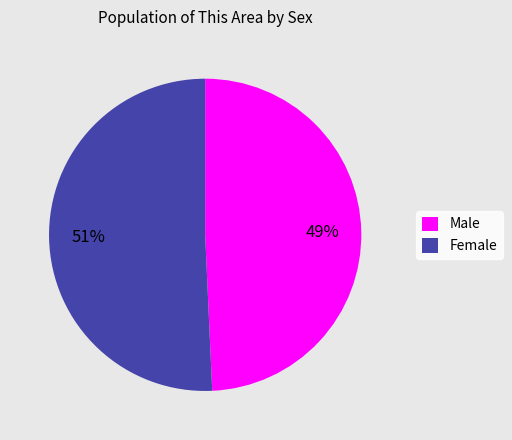

Is there a majority slice in this chart?

Yes